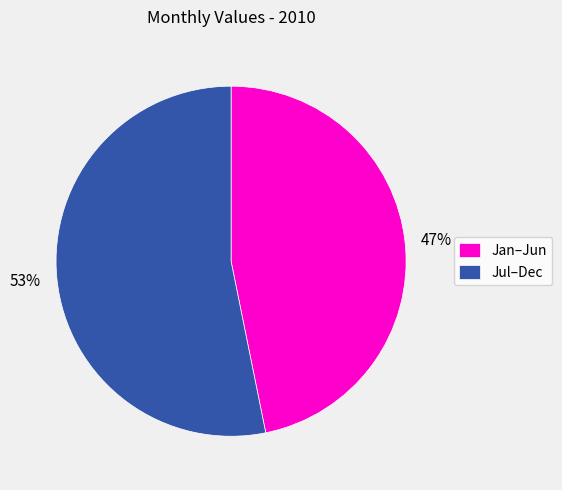

Is the sum of Jan–Jun and Jul–Dec greater than half?

Yes